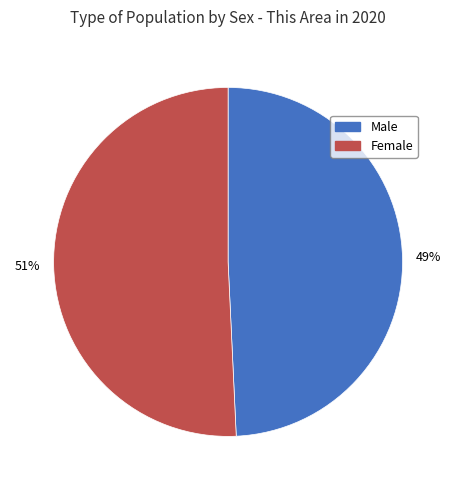

To the nearest percent, what percentage of the pie is Male?

49%